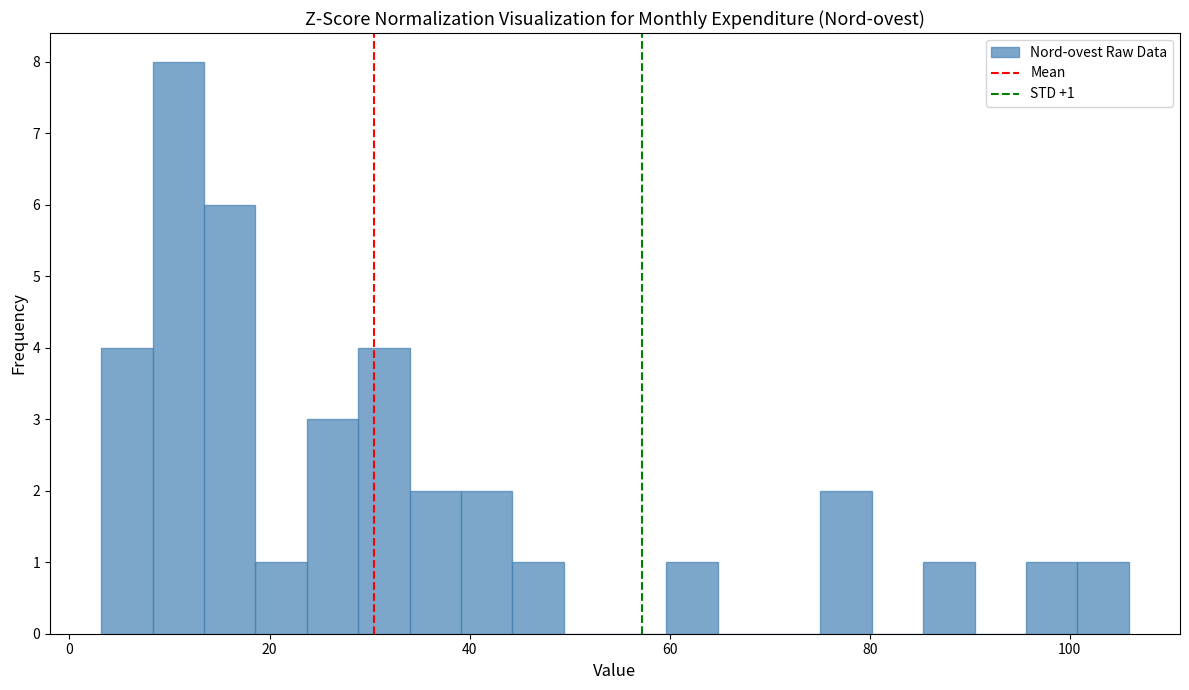

Around what value on the x-axis is the tallest bar? Give the approximate position of its centre, as read against the axis.

10